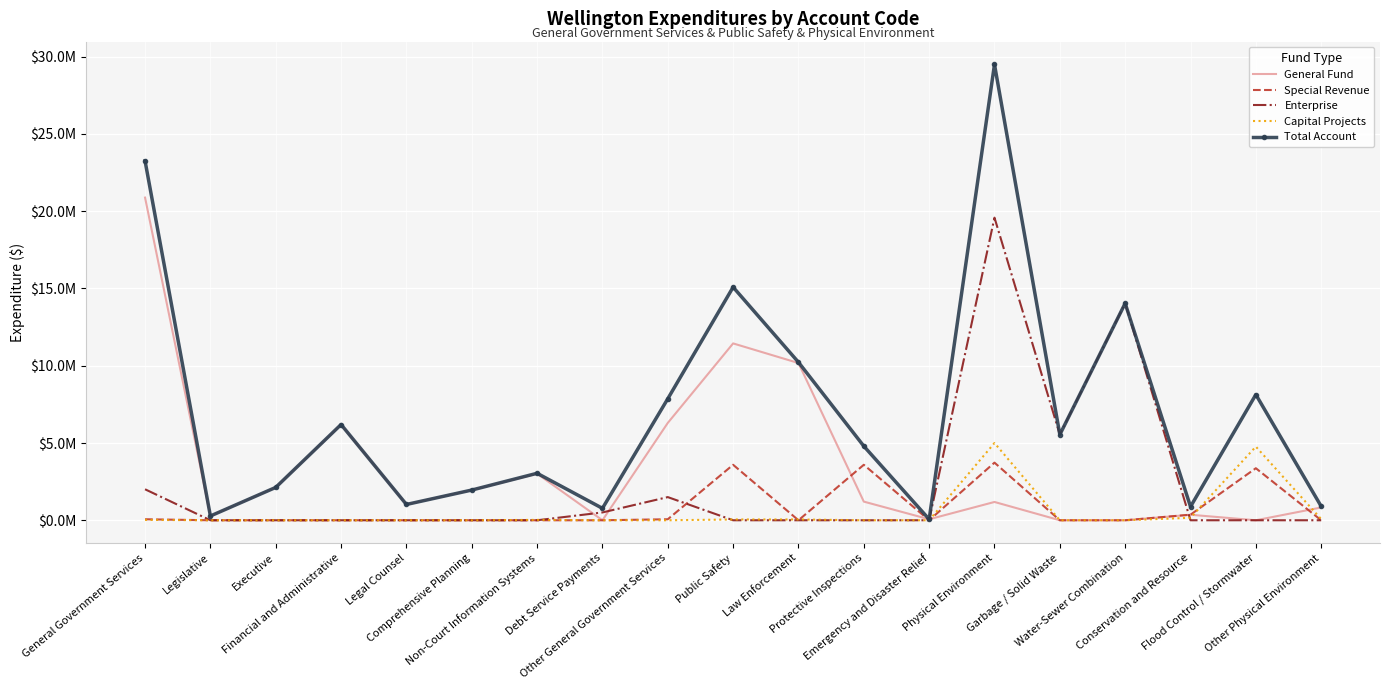

Which has a higher value, Flood Control / Stormwater or Garbage / Solid Waste?

Flood Control / Stormwater